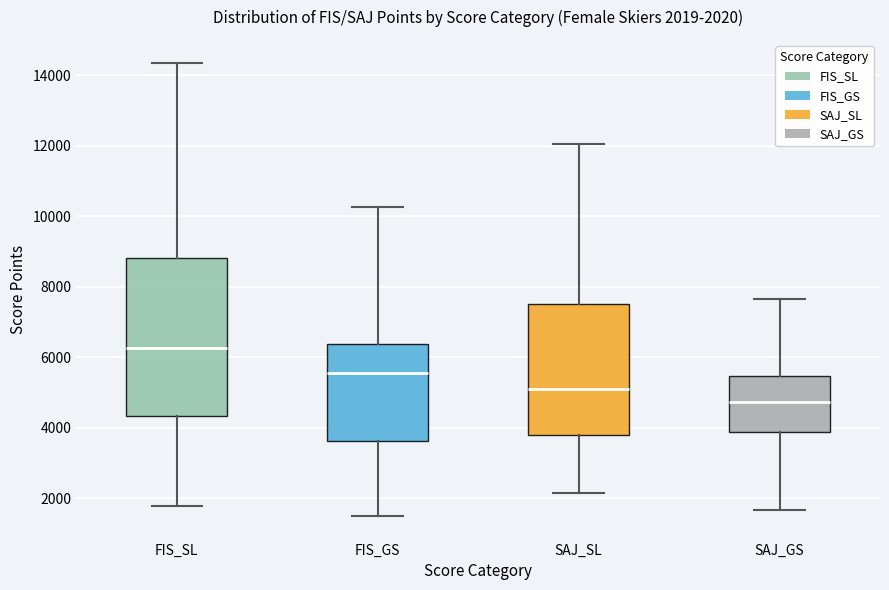

Which box has the highest median line?

FIS_SL